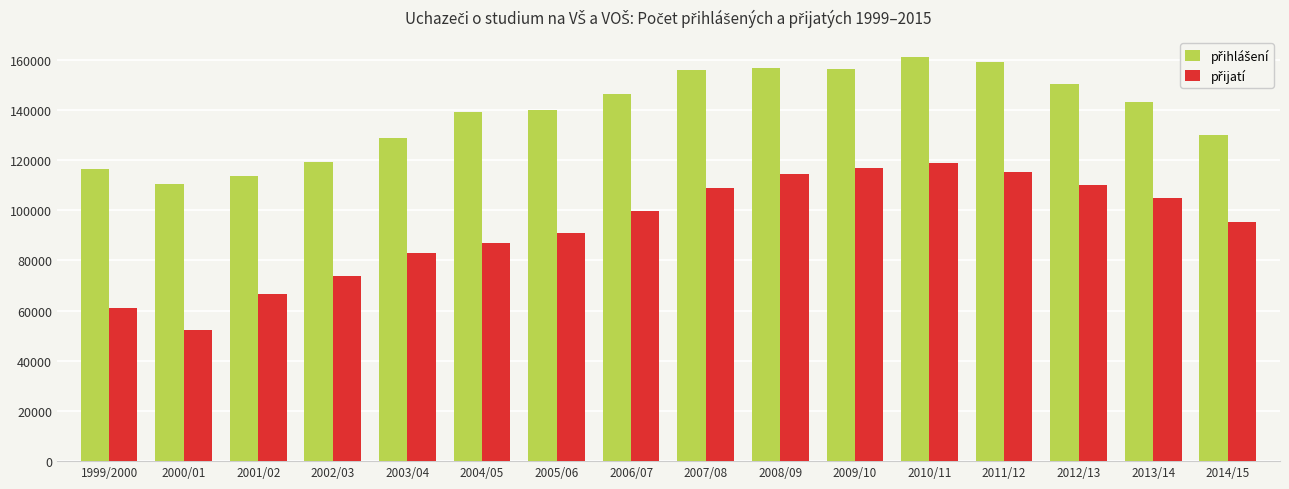

What is the difference between the highest and lowest values at 2002/03?

45410